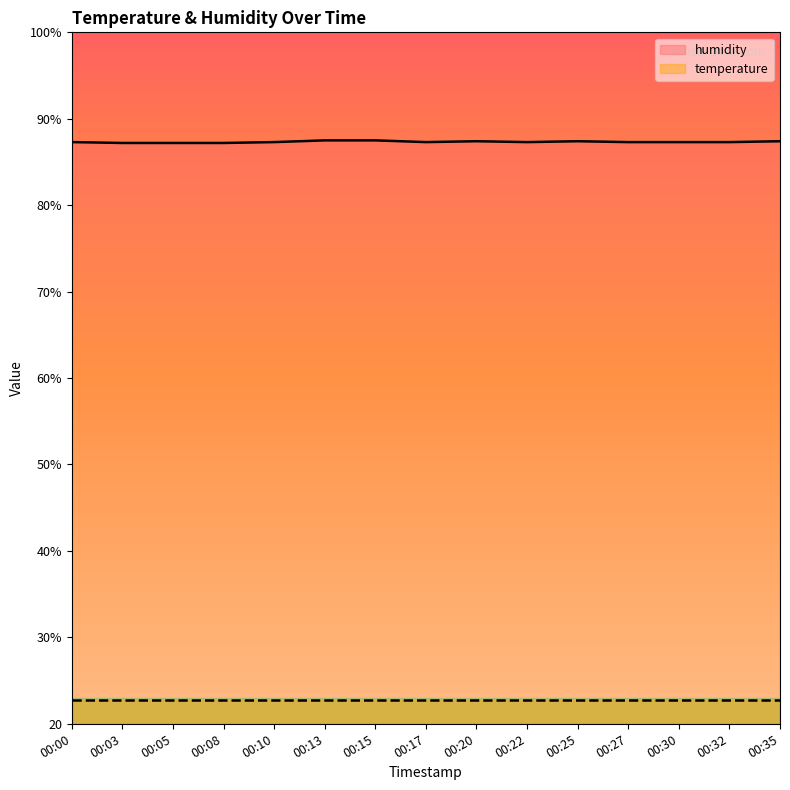

What is the change in value from 00:15 to 00:30?

-0.2